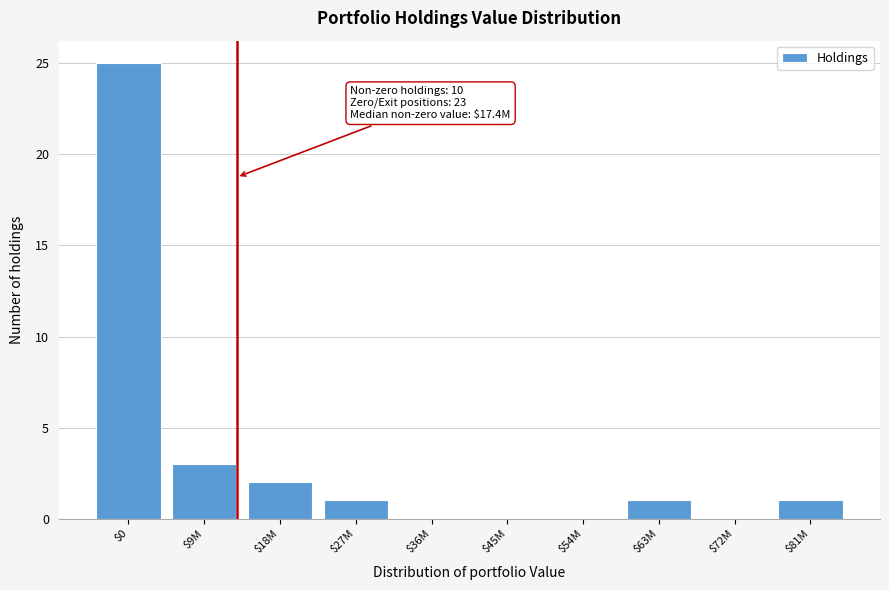

Where is the data nearest to the value 12?

$9M